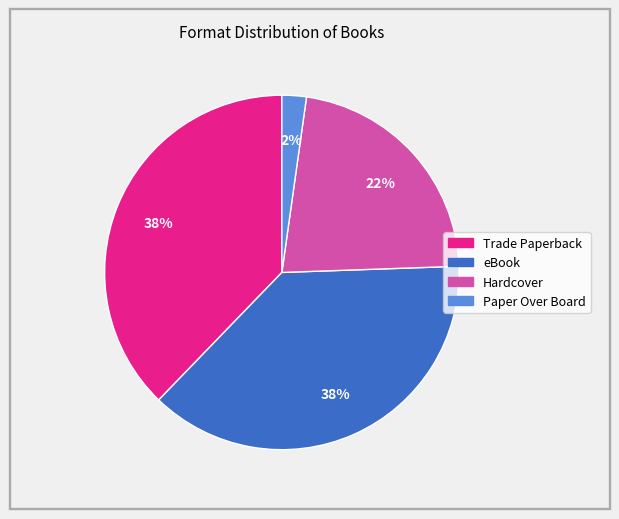

Is Hardcover the majority of the pie?

No